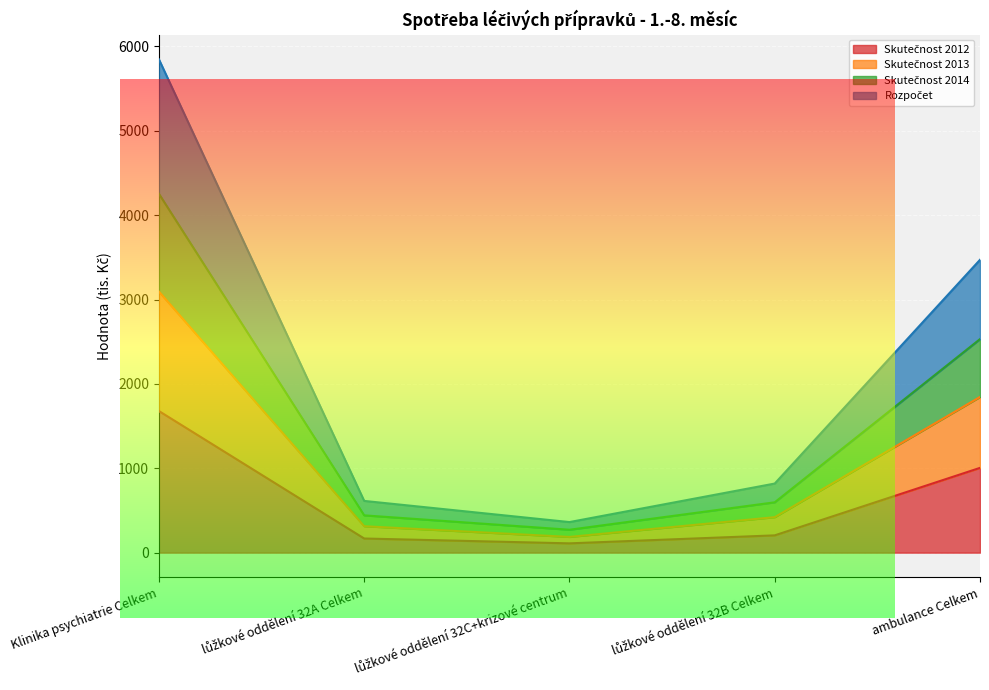

True or false: Rozpočet has more than 0 interior local peaks.

False